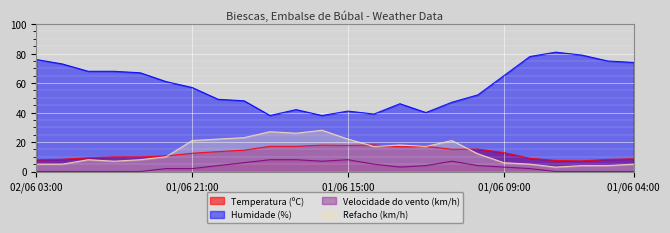

How many values in the Temperatura (ºC) series exceed 12?

13